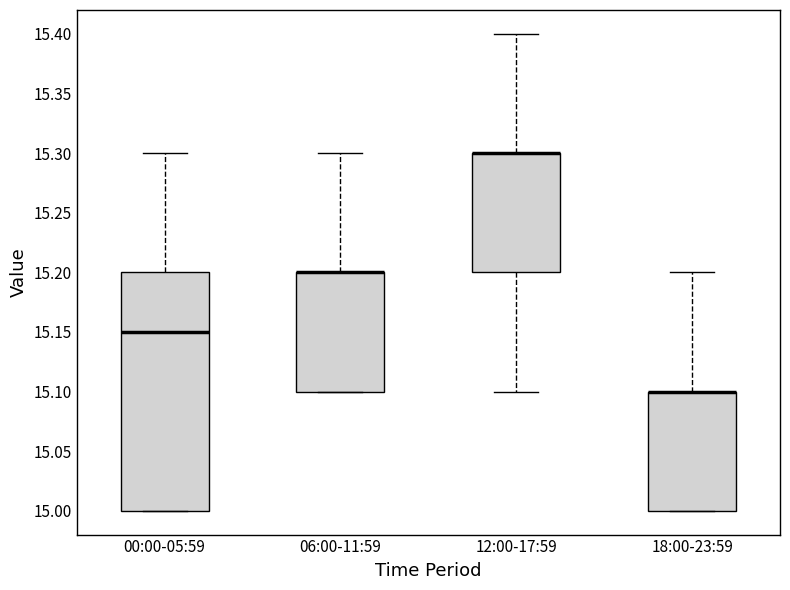

Which box is the tallest, from its lower edge to its upper edge?

00:00-05:59